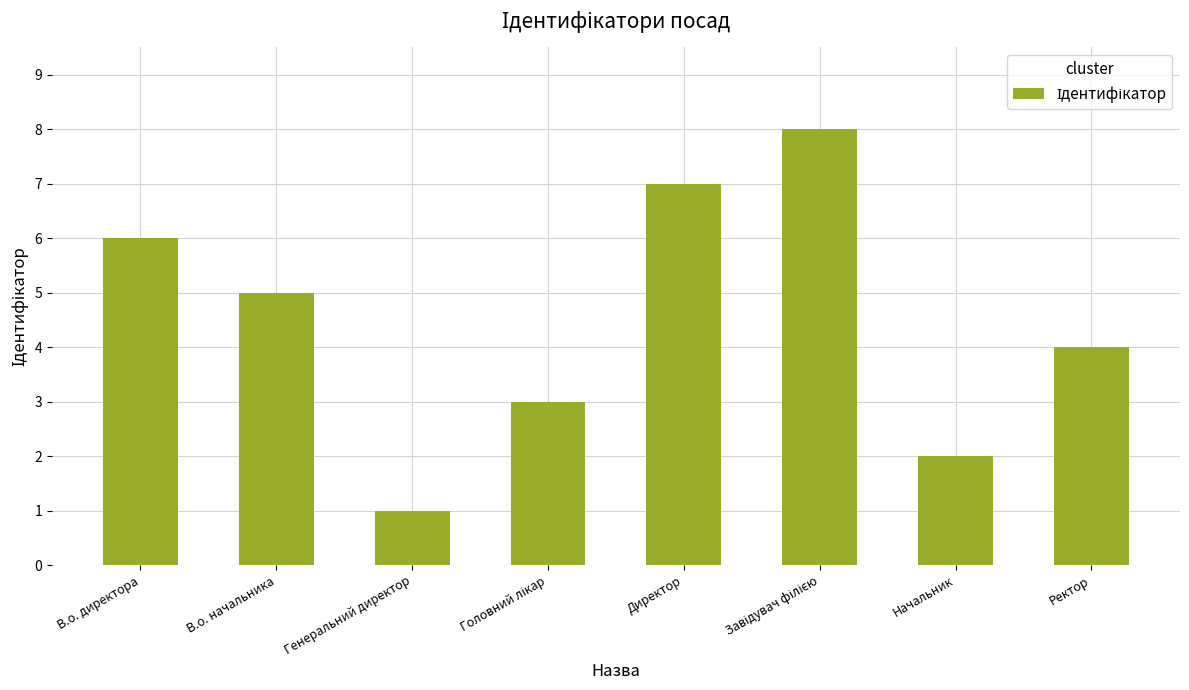

Count the number of data series in this chart.

1